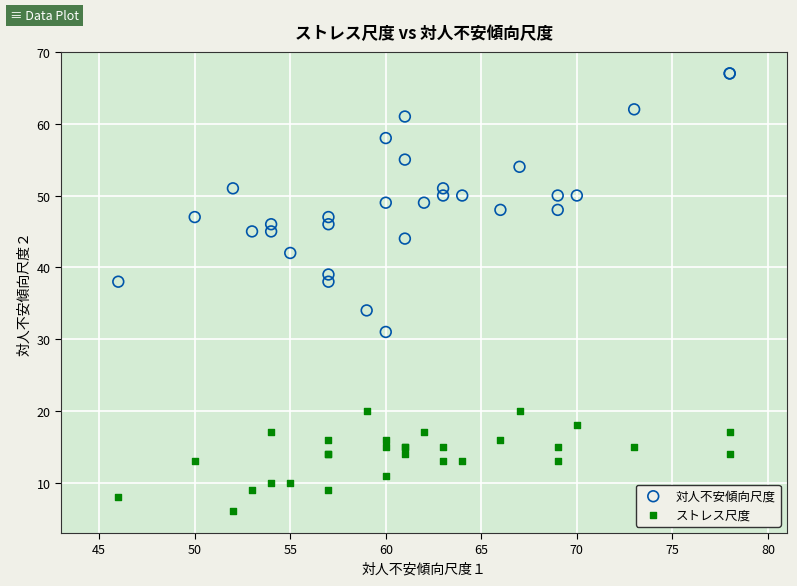

Which series contains the lowest Y value?

ストレス尺度